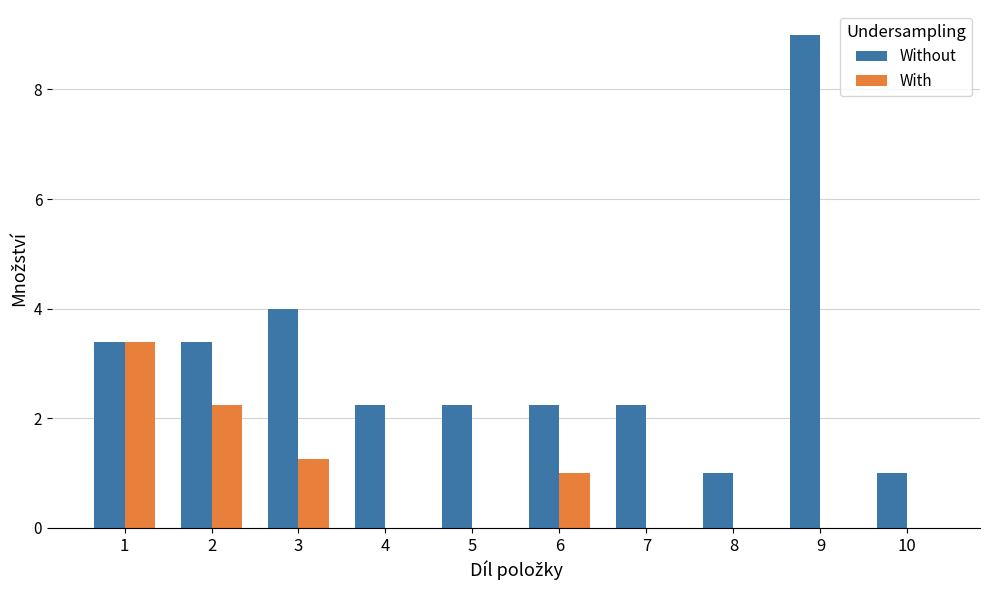

Between 1 and 9, which series saw the biggest shift?

Without